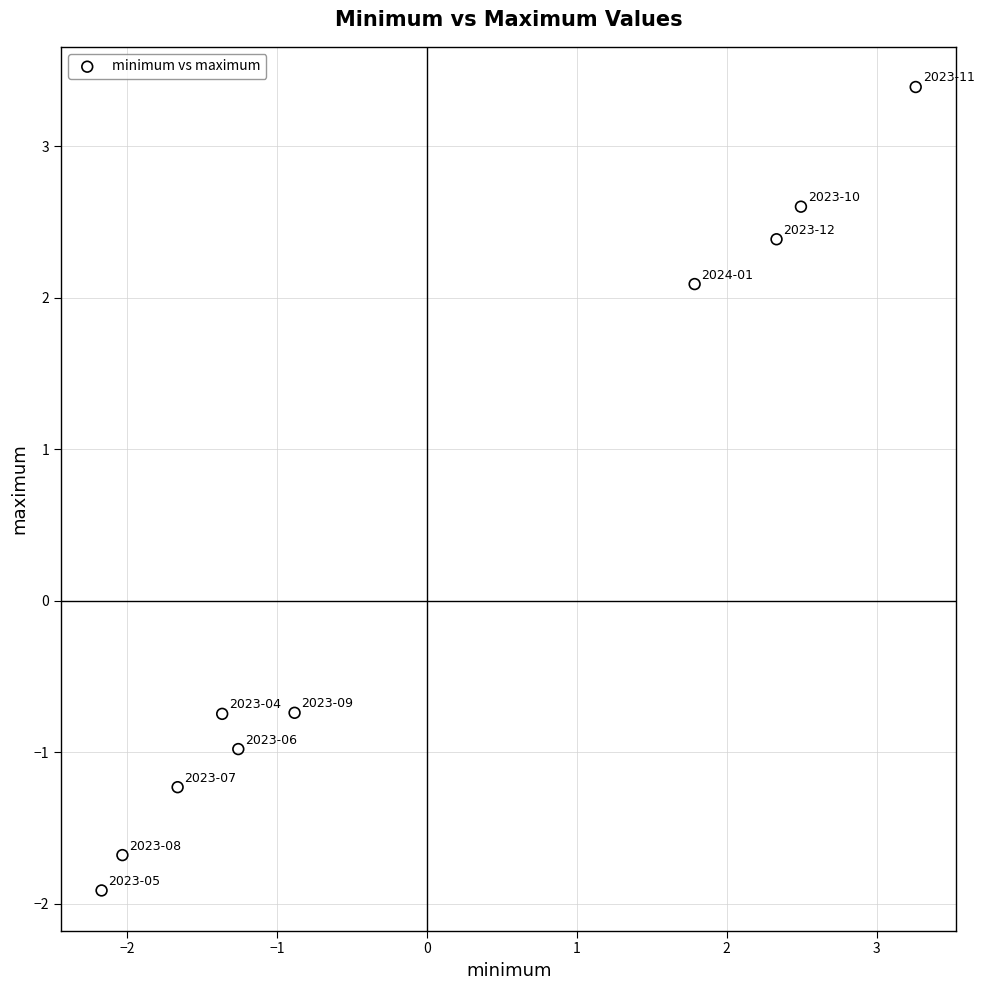

What is the range of Y values (max minus min)?

5.3